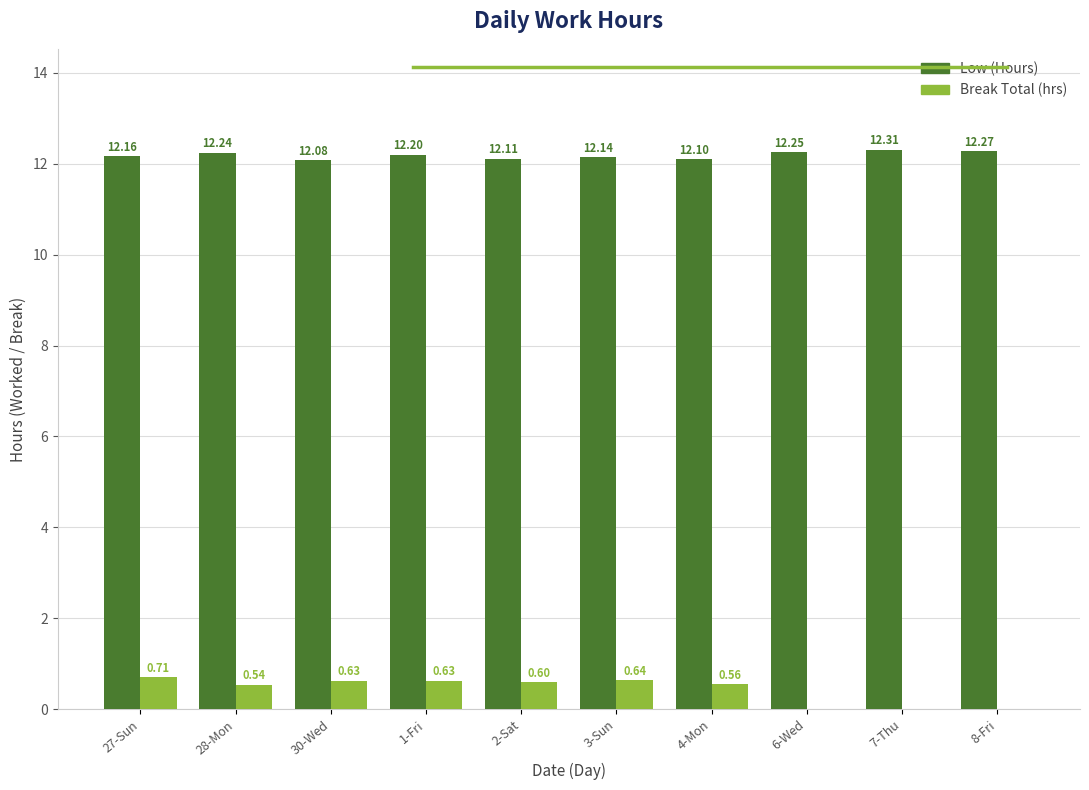

At which category is the sum across all series the highest?

27-Sun